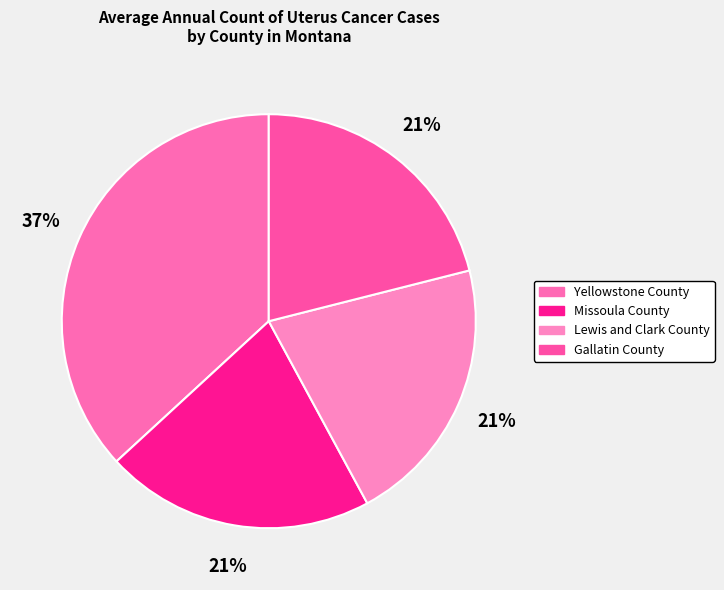

The Missoula County slice represents 27% of the pie. True or false?

False